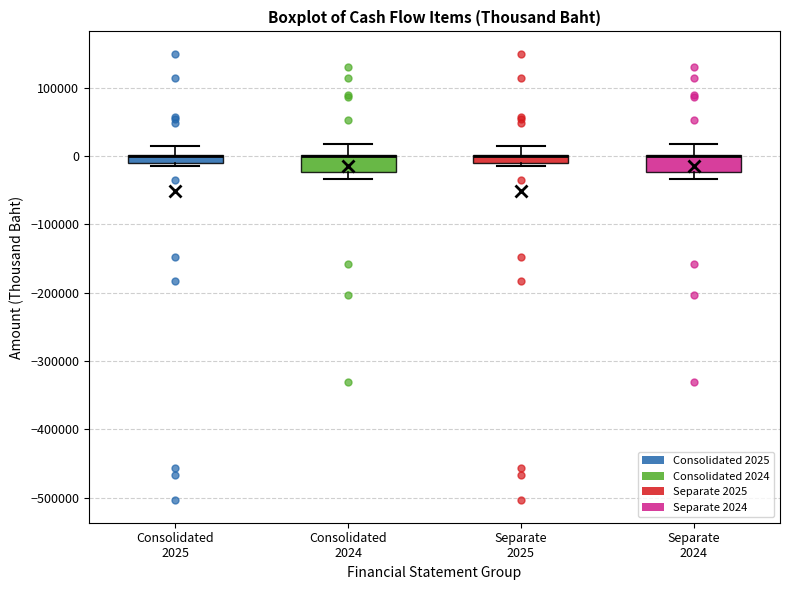

Where is the lower edge of the box for Consolidated 2024 on the y-axis? The values are not printed on the chart, so give them approximately, as read against the axis.

-20000